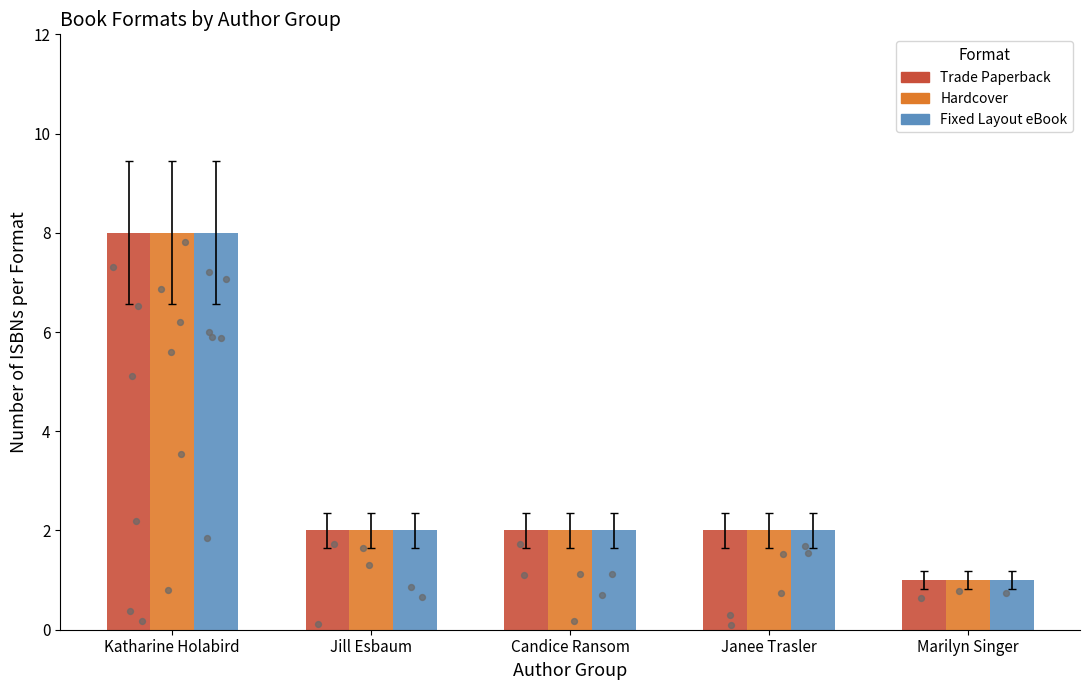

Is the value of Hardcover at Candice Ransom greater than the value of Fixed Layout eBook at Jill Esbaum?

No